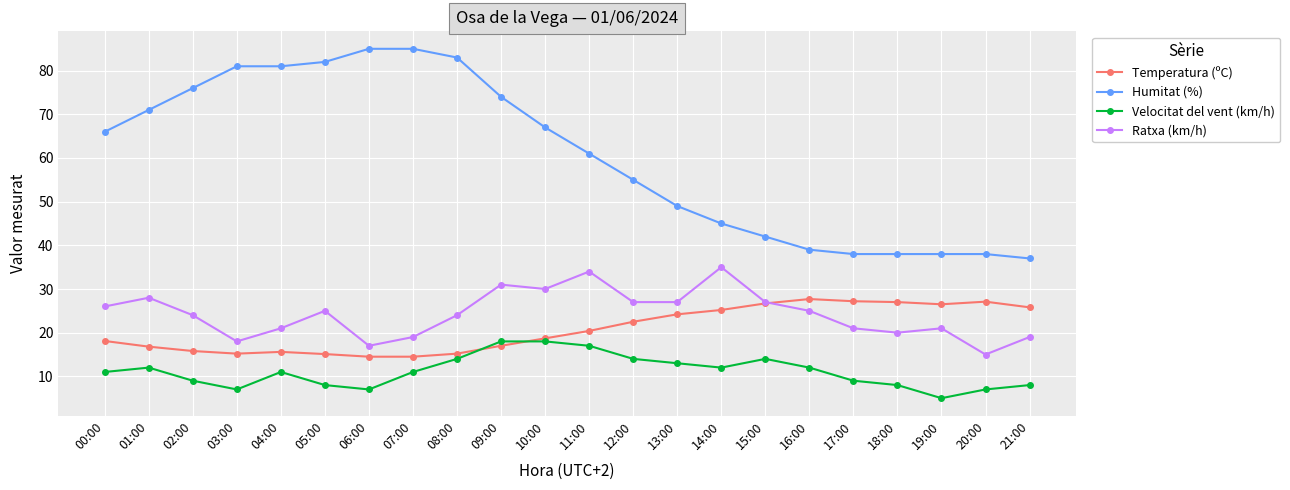

What are all the series names shown in the legend?

Temperatura (ºC), Humitat (%), Velocitat del vent (km/h), Ratxa (km/h)